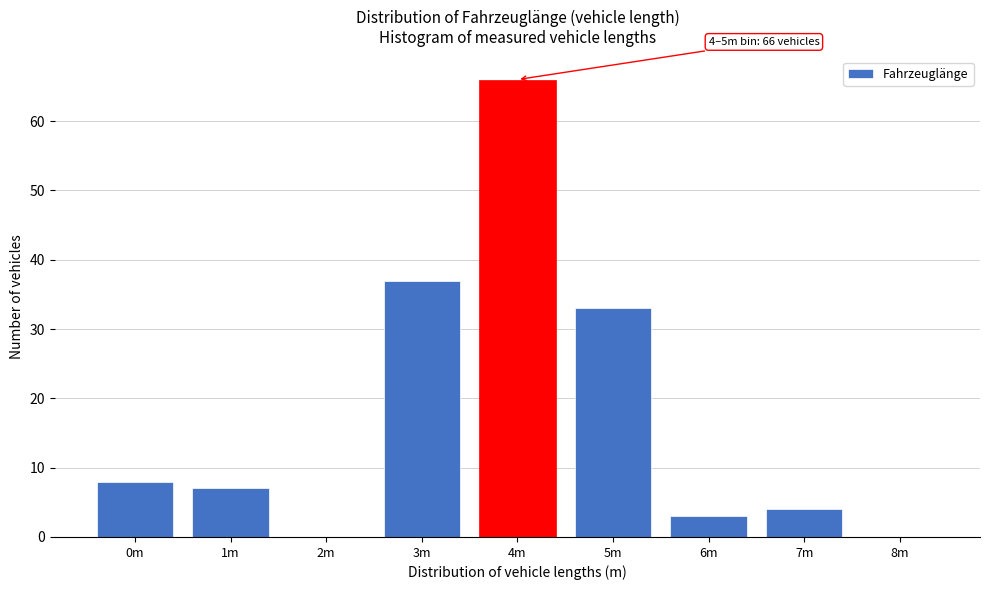

Reading left to right, extract all data points from this chart.

0m=8	1m=7	2m=0	3m=37	4m=66	5m=33	6m=3	7m=4	8m=0